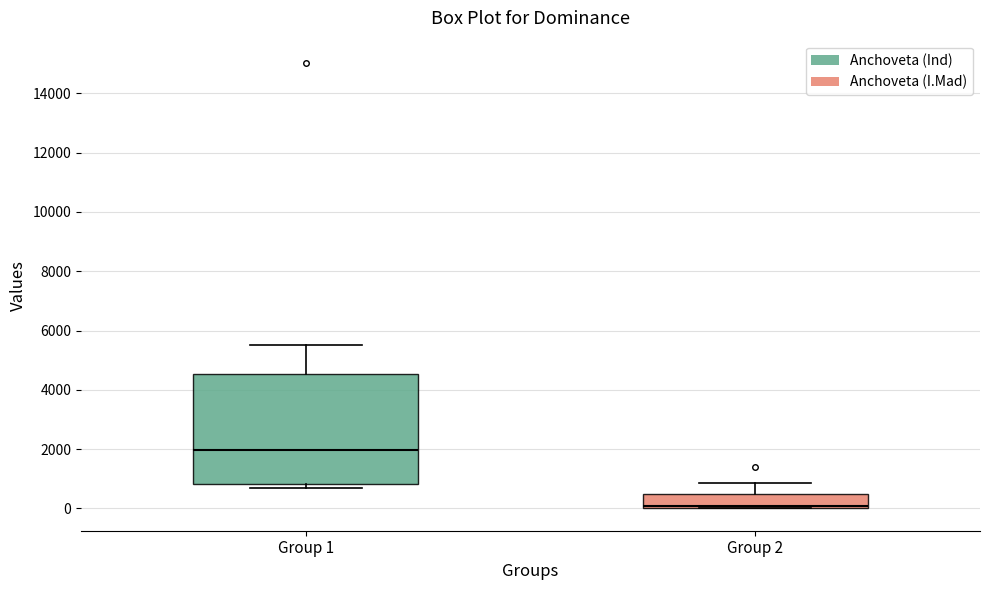

Reading left to right, transcribe this box plot: for each box, give where its median line is, the range the box spans, and where its two whiskers end, as read against the y-axis. The values are not printed on the chart, so give them approximately, as read against the axis.

Group 1: median 2000, box 800 to 4600, whiskers 600 to 5600
Group 2: median 0 (just above the box's lower edge), box 0 to 400, whiskers 0 to 800